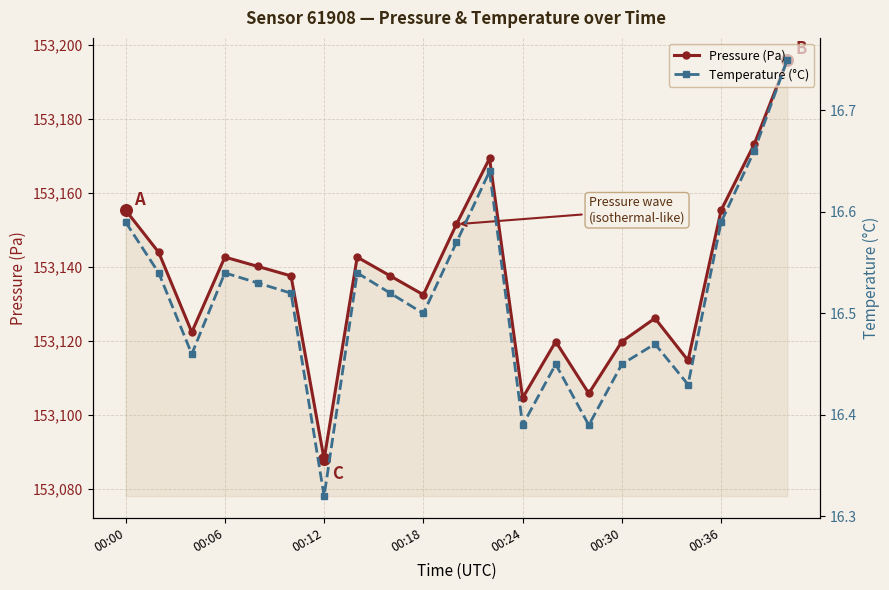

What are all the series names shown in the legend?

Pressure (Pa), Temperature (°C)